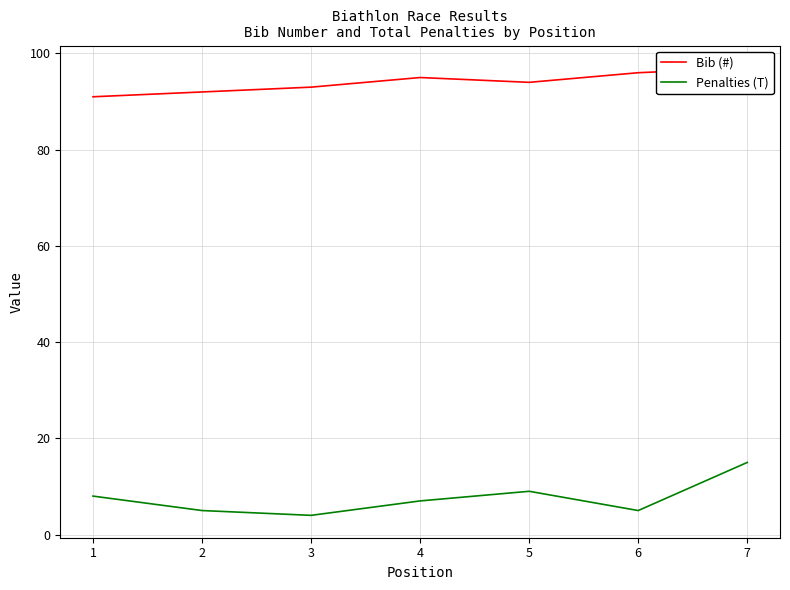

Reading left to right, list all the values displayed in this chart.

Bib (#): 1=91	2=92	3=93	4=95	5=94	6=96	7=97
Penalties (T): 1=8	2=5	3=4	4=7	5=9	6=5	7=15